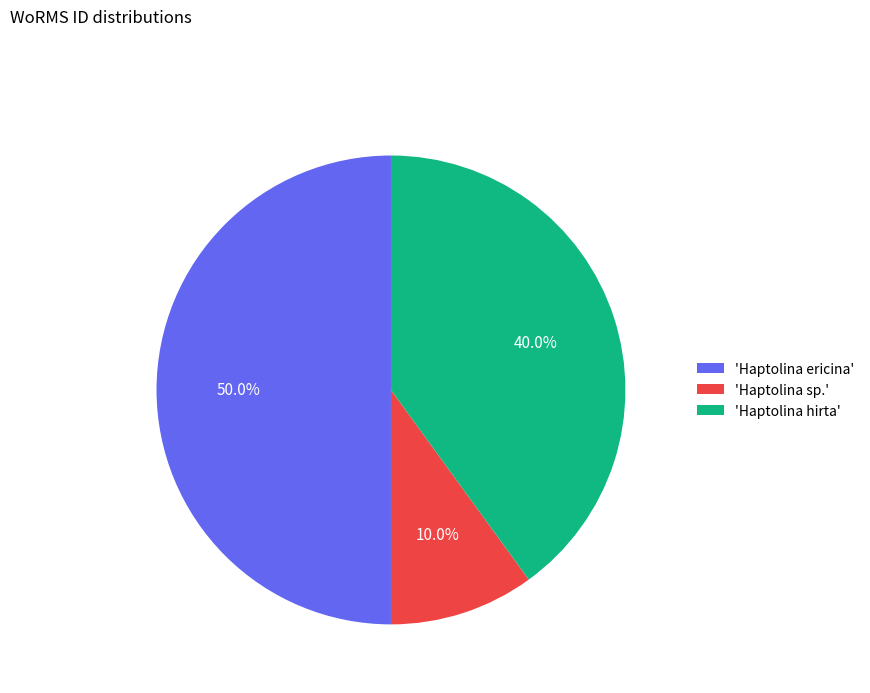

Rank the categories by value from lowest to highest.

'Haptolina sp.', 'Haptolina hirta', 'Haptolina ericina'